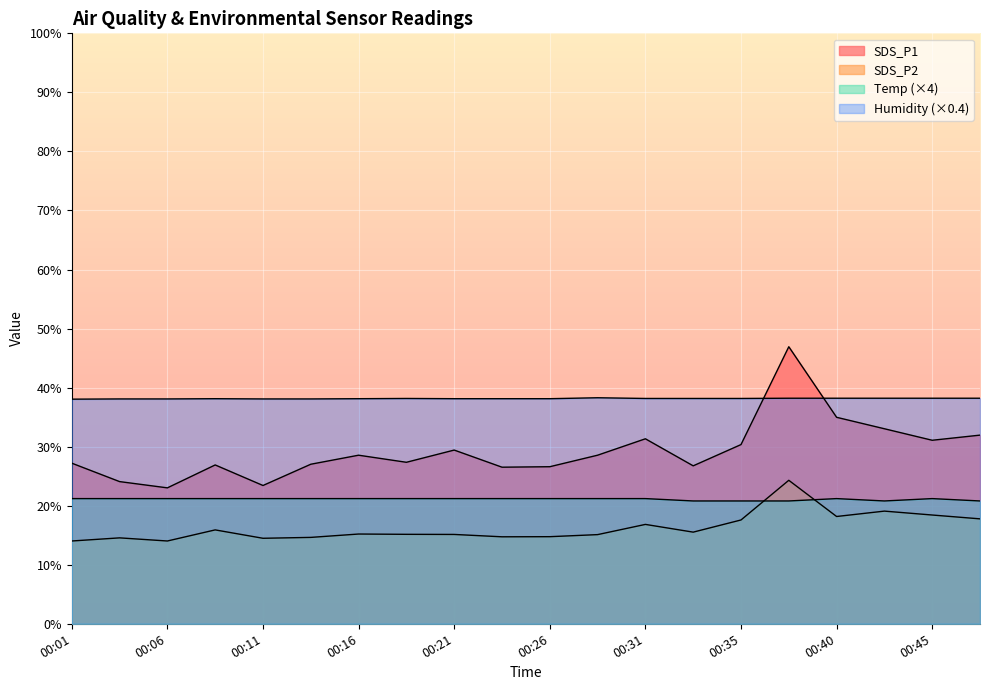

Count the Temp values in the range 21 to 22.

15